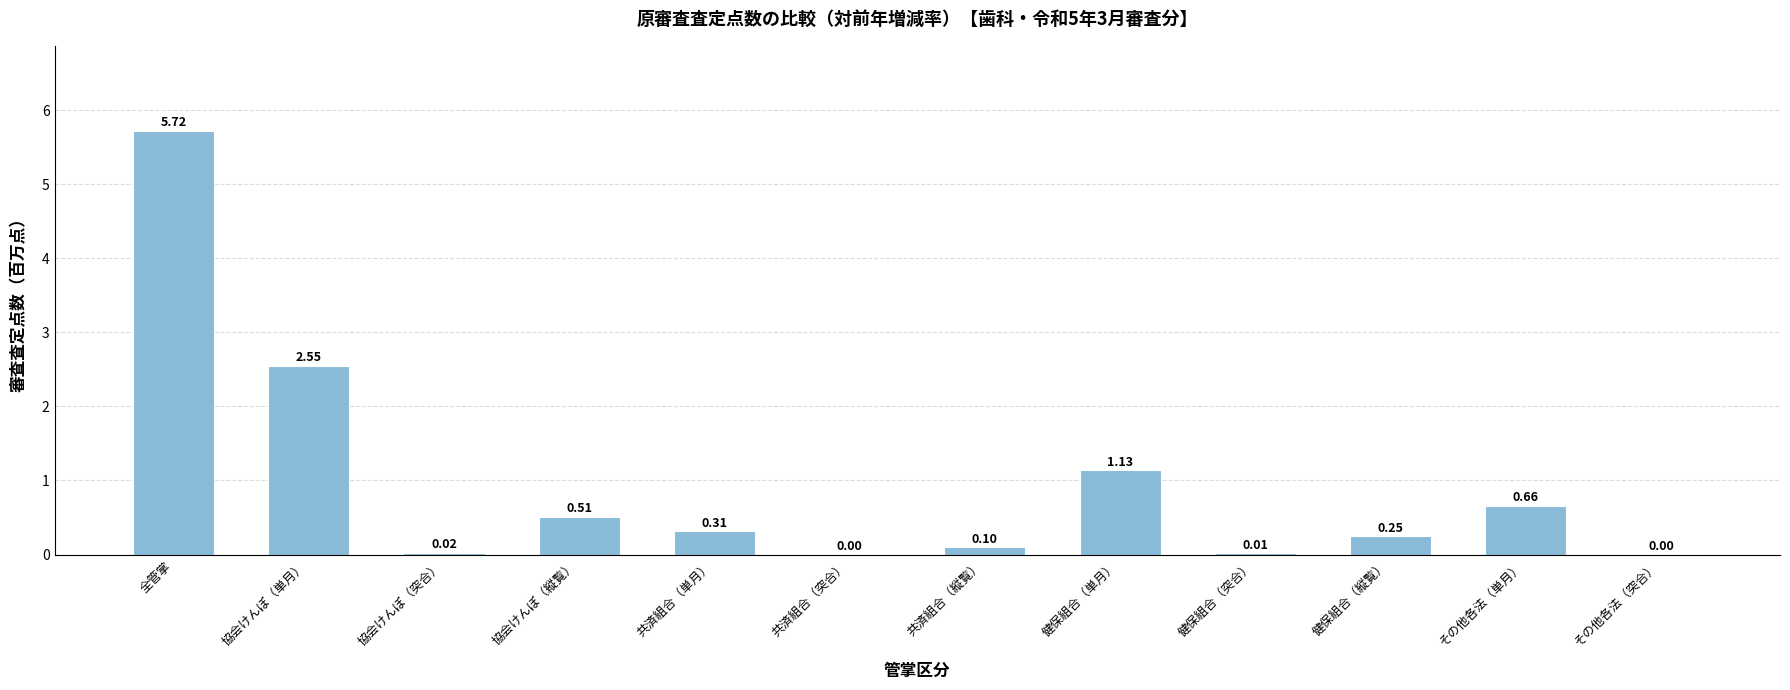

What is the sum of all values?

11.3